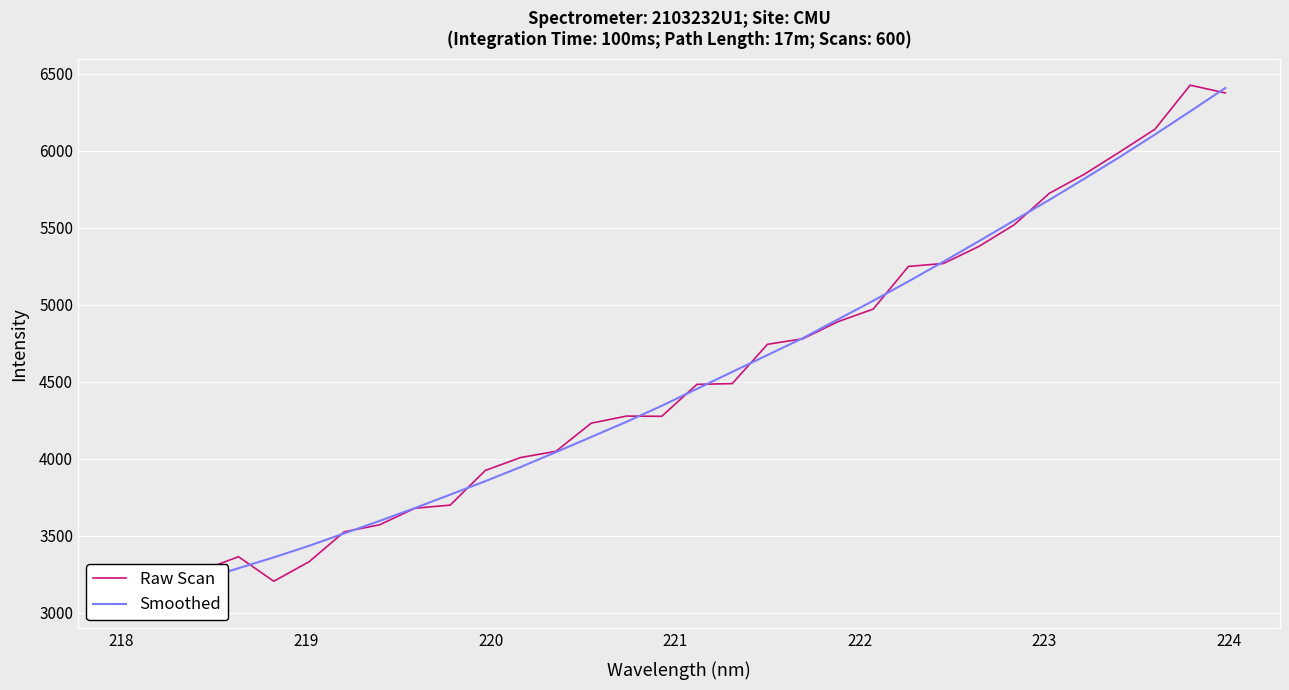

How many distinct data groups are displayed?

2